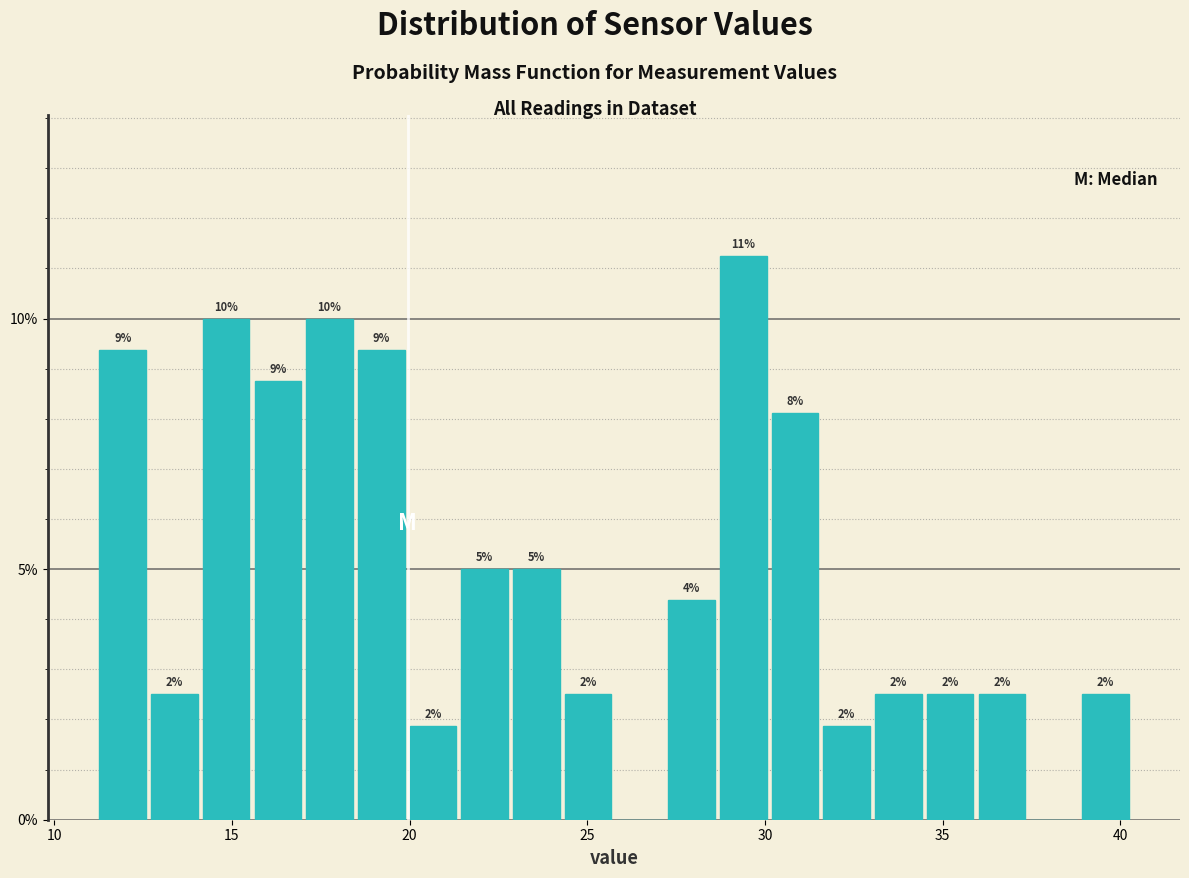

Around what value on the x-axis is the tallest bar? Give the approximate position of its centre, as read against the axis.

29.5